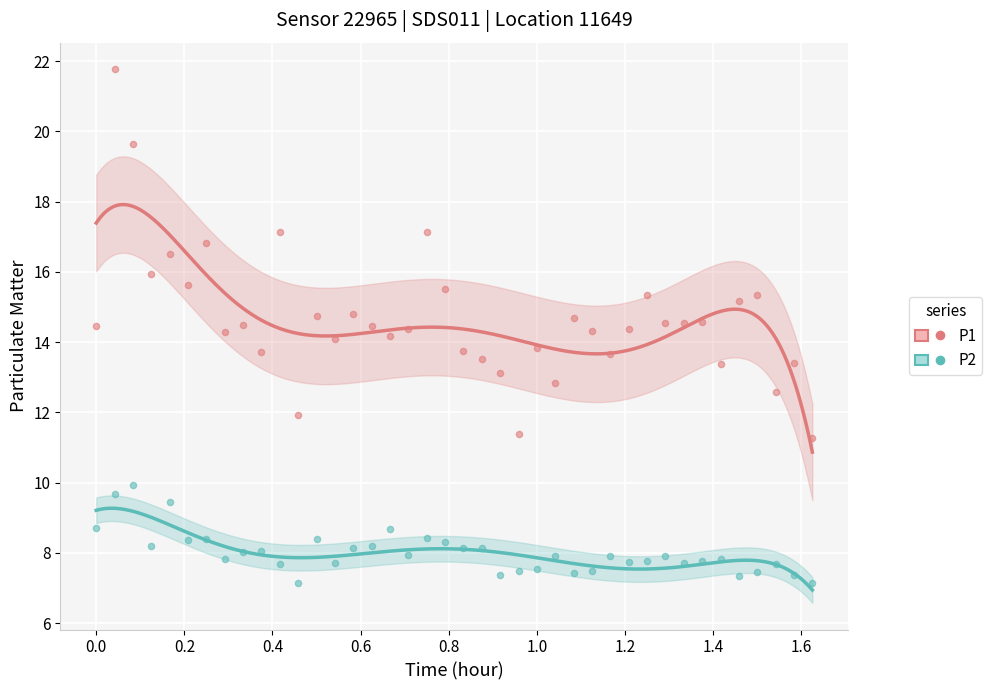

Which series contains the highest Y value?

P1